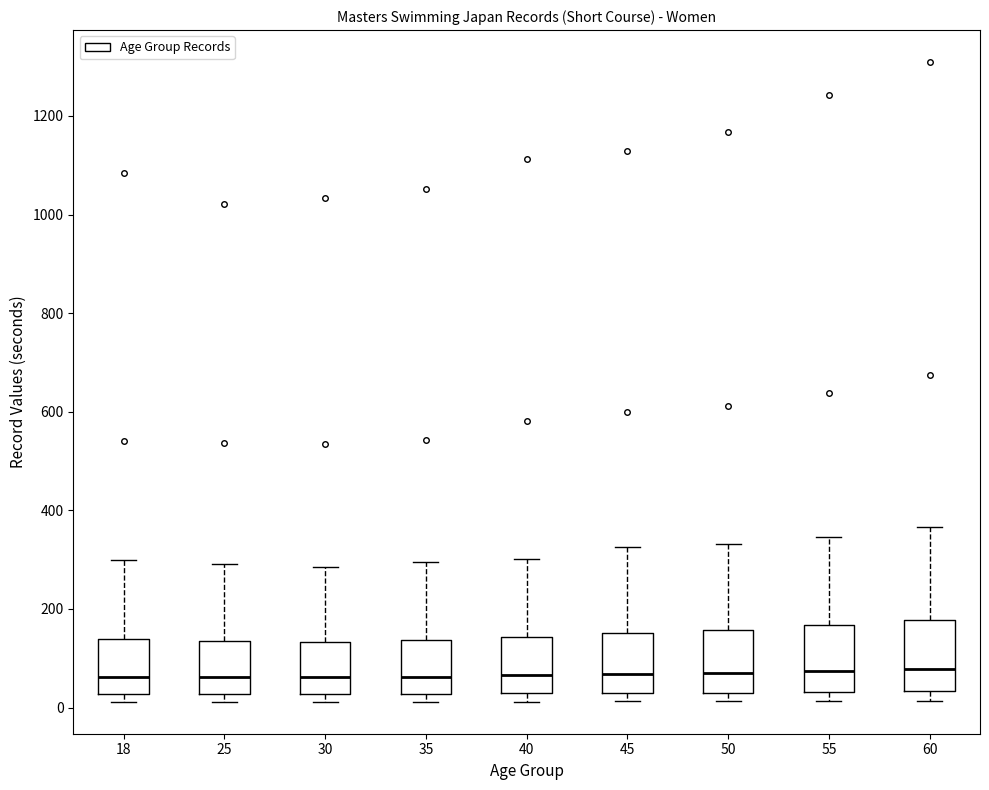

Where does the median line of the box at x = 55 sit on the y-axis? The values are not printed on the chart, so give them approximately, as read against the axis.

80